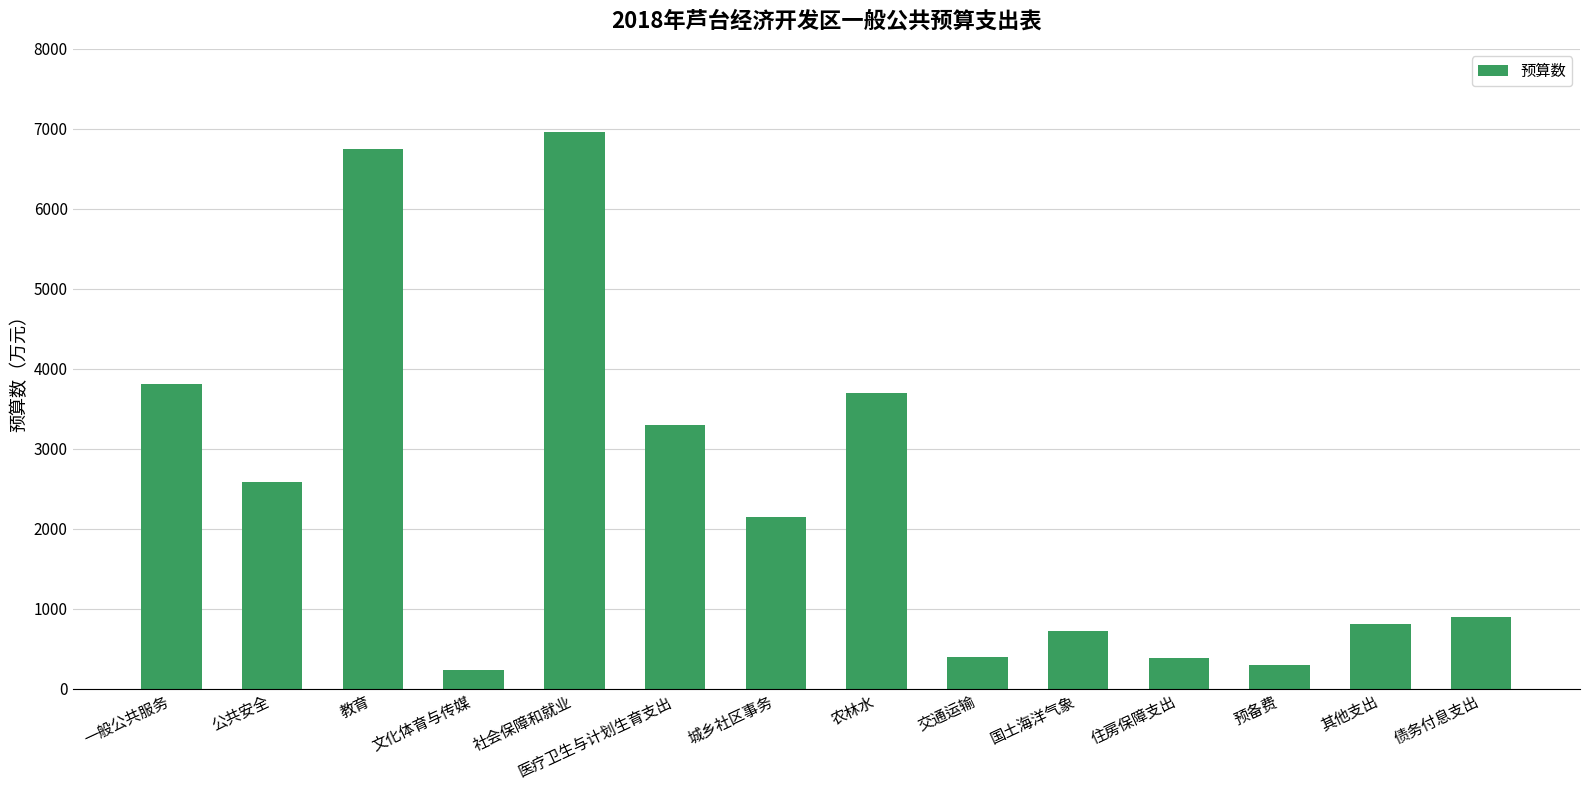

At which category does the chart reach its minimum across all series?

文化体育与传媒